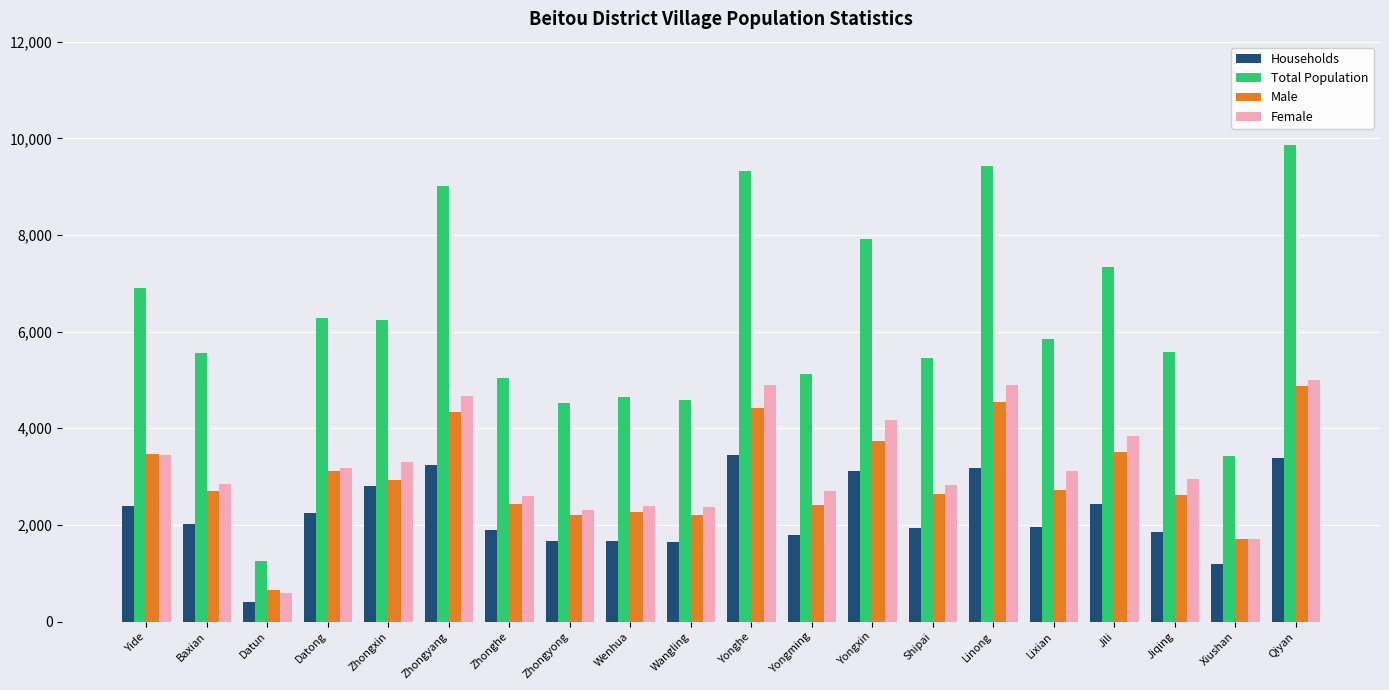

What is the difference between the highest and lowest values at Jiqing?

3710